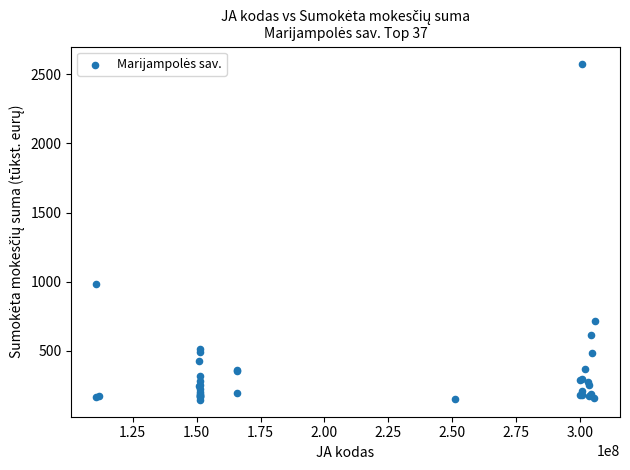

What Y value in the scatter plot is closest to 1361?

980